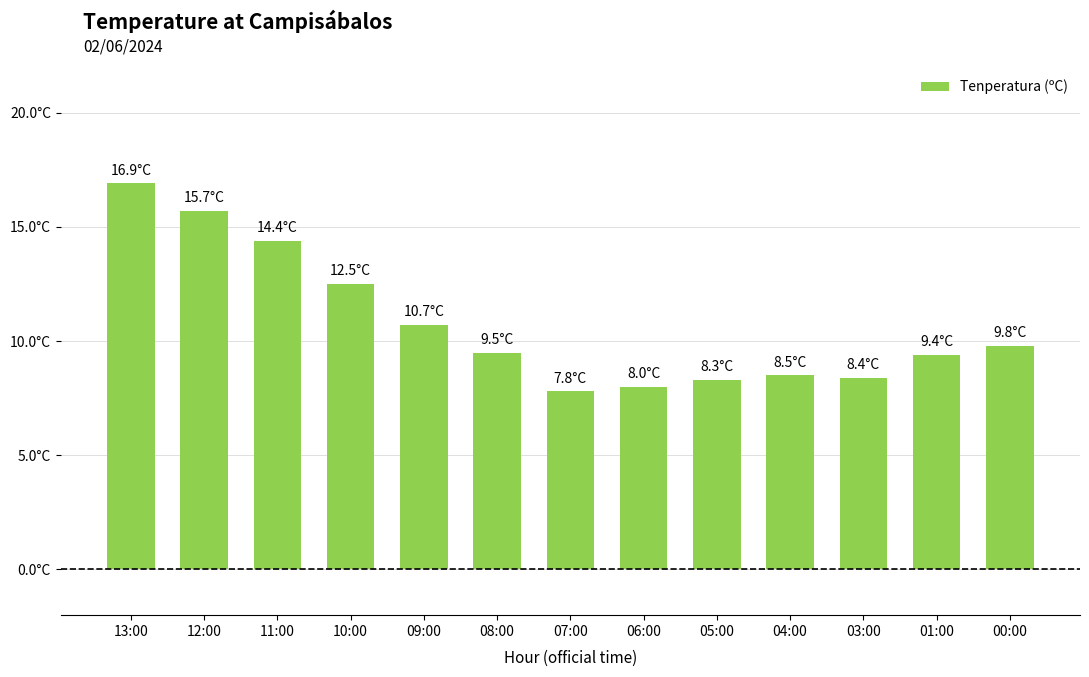

Does the chart contain stacked bars?

No